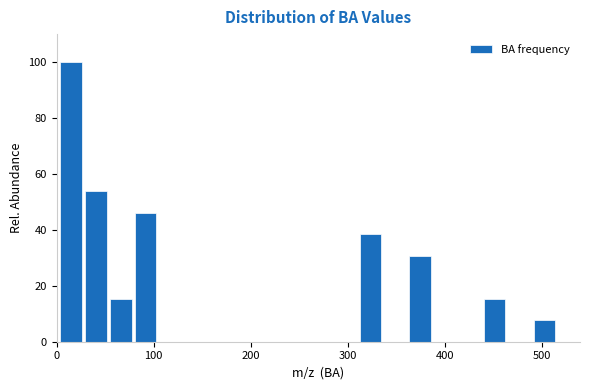

Around what value on the x-axis is the tallest bar? Give the approximate position of its centre, as read against the axis.

10